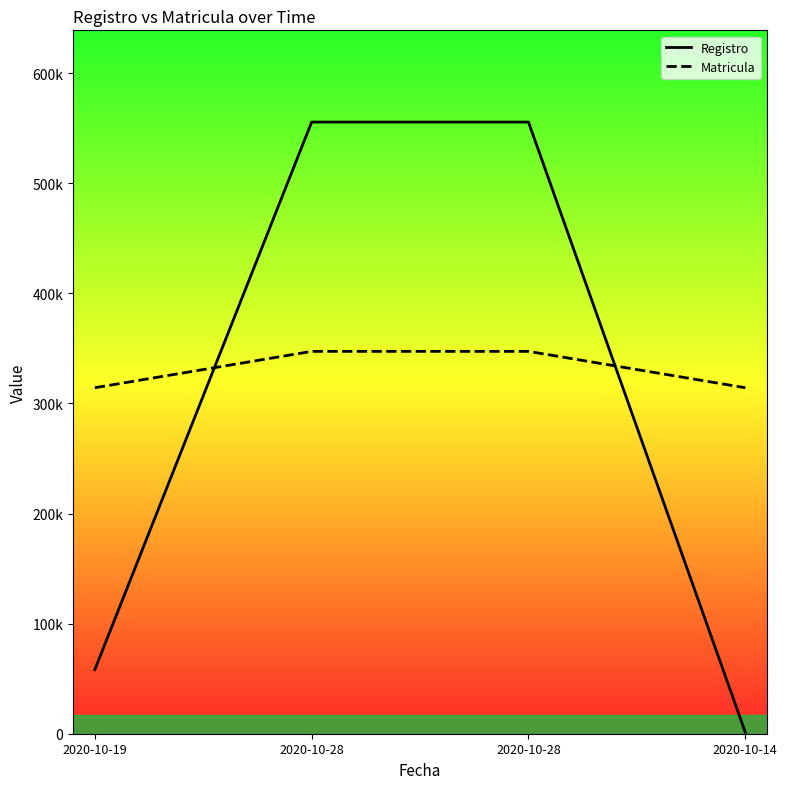

What is the total value across all series at 2020-10-19?

372552